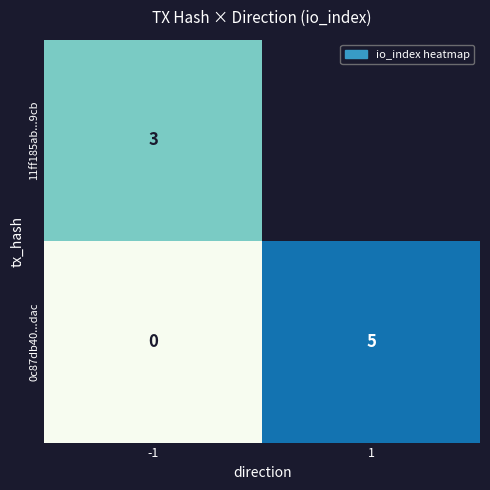

The 11ff185ab...9cb series shows 3 at -1. True or false?

True